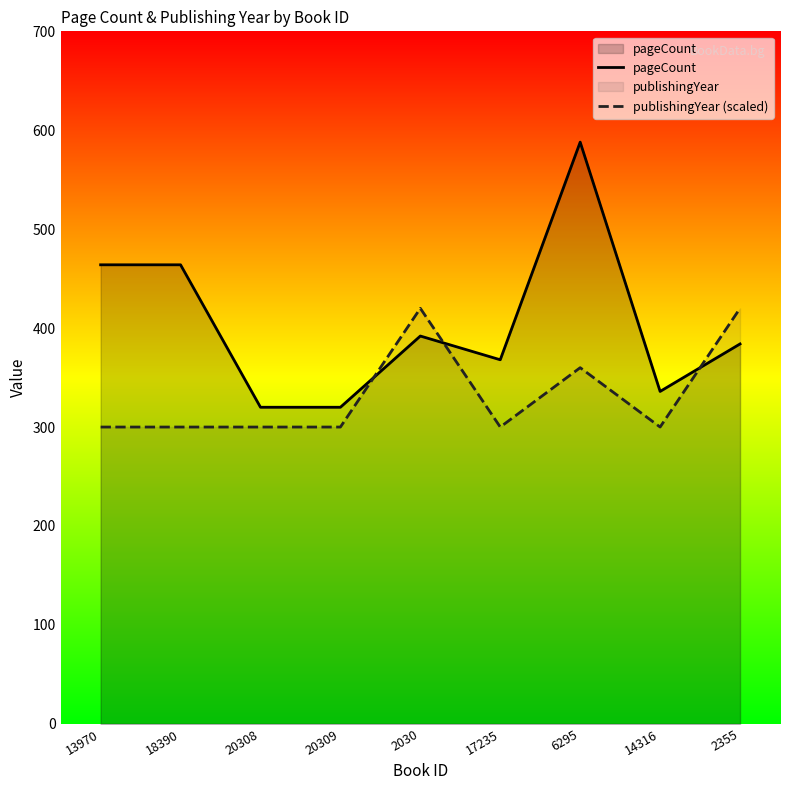

Which series changed the most between 2030 and 14316?

publishingYear (scaled)